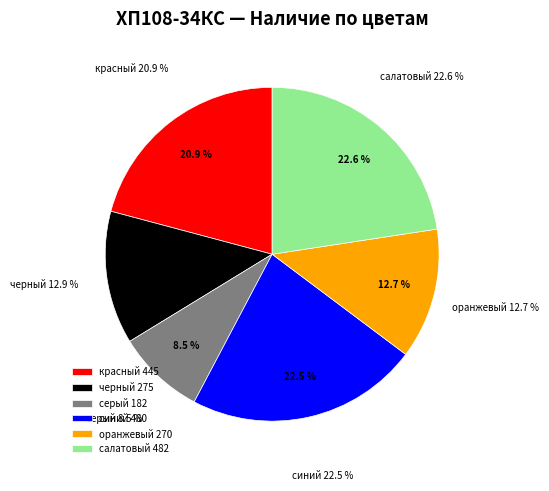

The серый slice represents 9% of the pie. True or false?

True